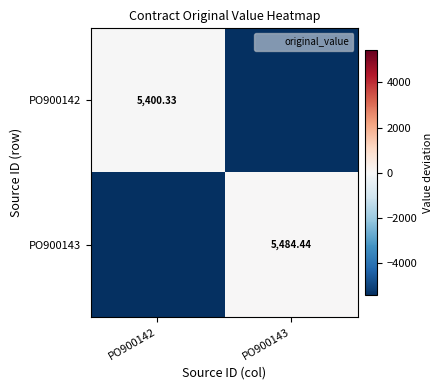

What is the difference between the highest and lowest values at PO900142?

5400.3